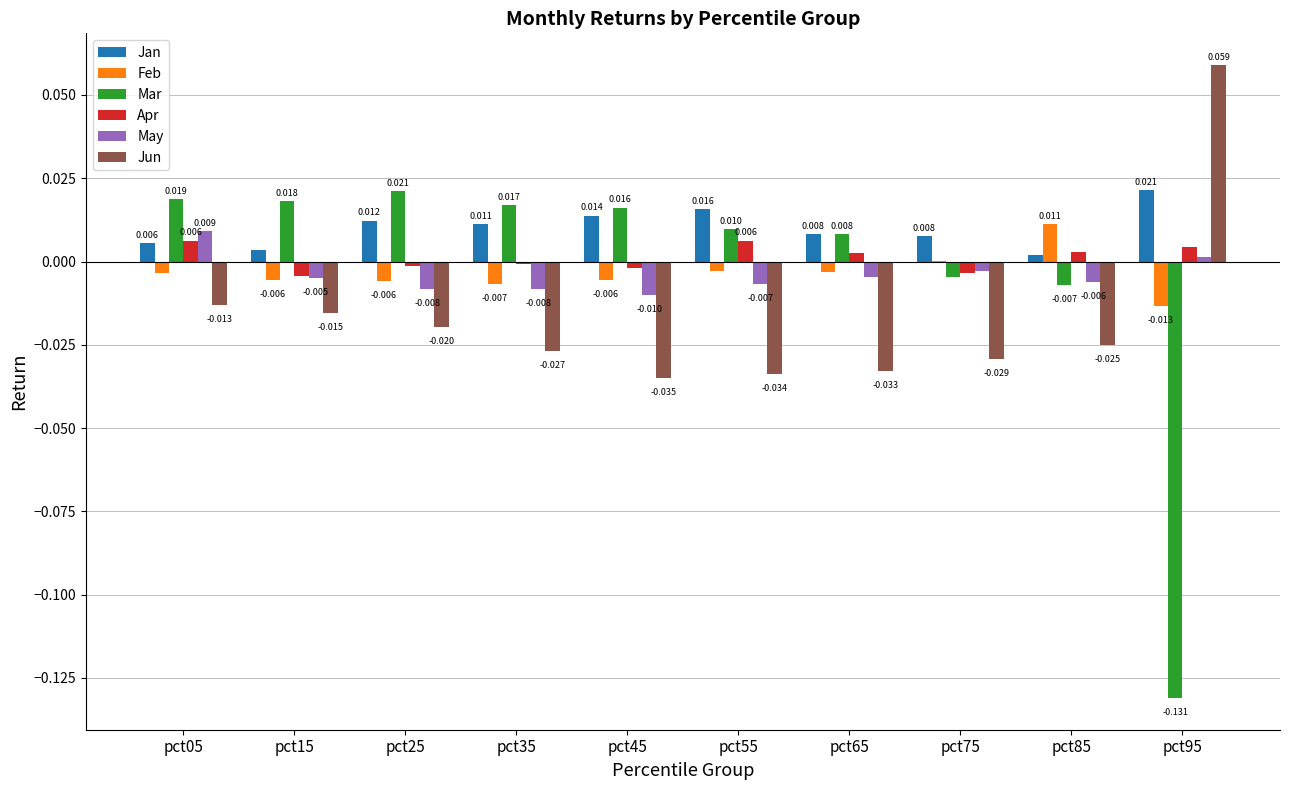

Is the value of Feb at pct35 greater than the value of Jun at pct45?

Yes